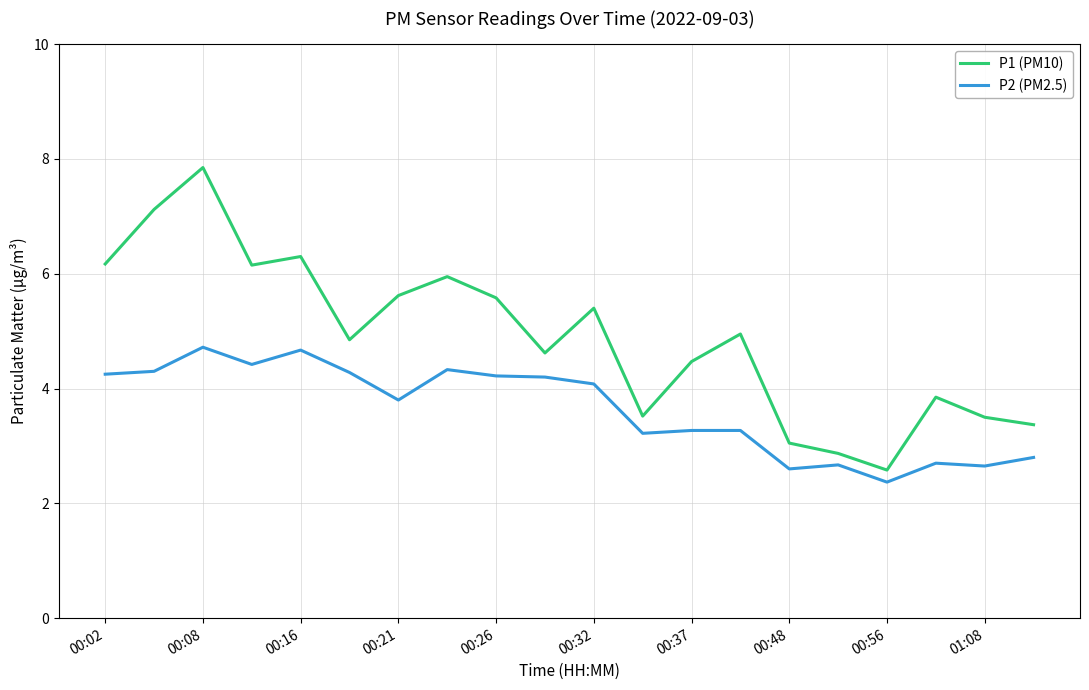

Which series has the largest range (max minus min)?

P1 (PM10)